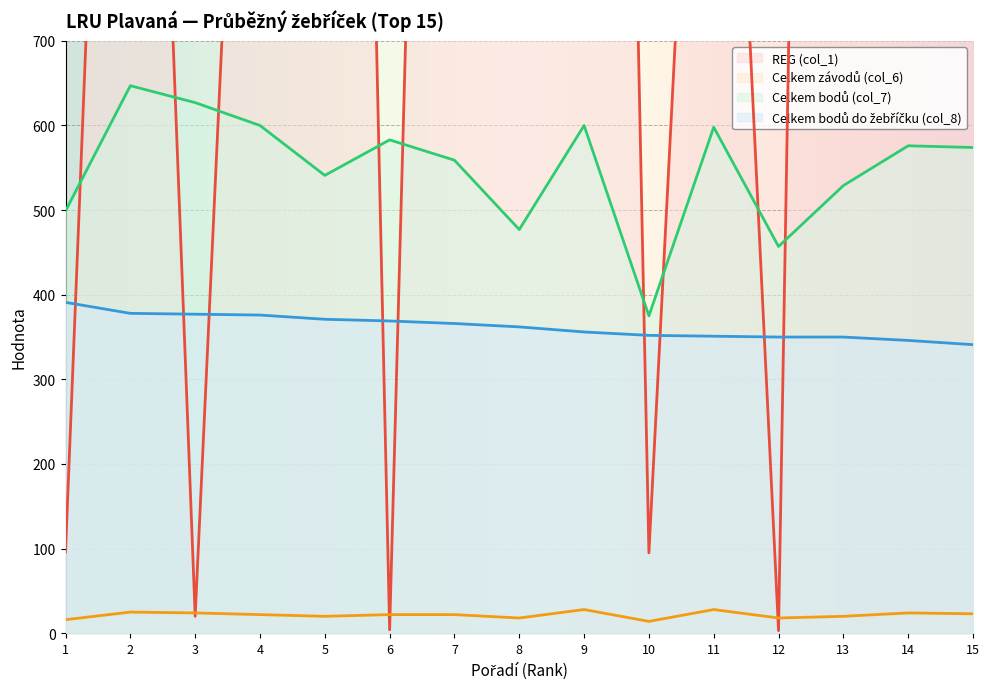

What is the difference between the REG (col_1) values at 6 and 1?

92